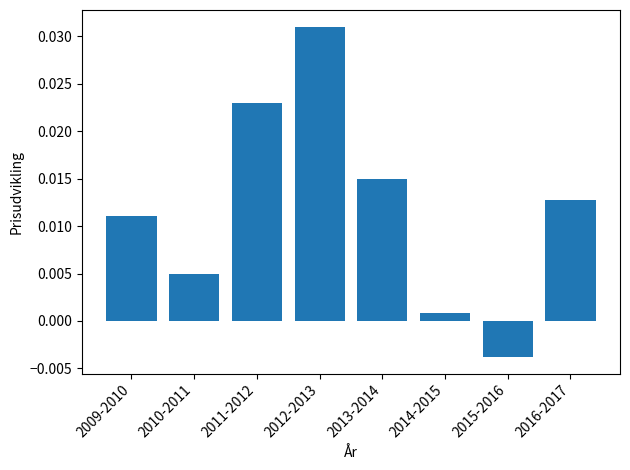

List the labels in order of value, smallest first.

2015-2016, 2014-2015, 2010-2011, 2009-2010, 2016-2017, 2013-2014, 2011-2012, 2012-2013